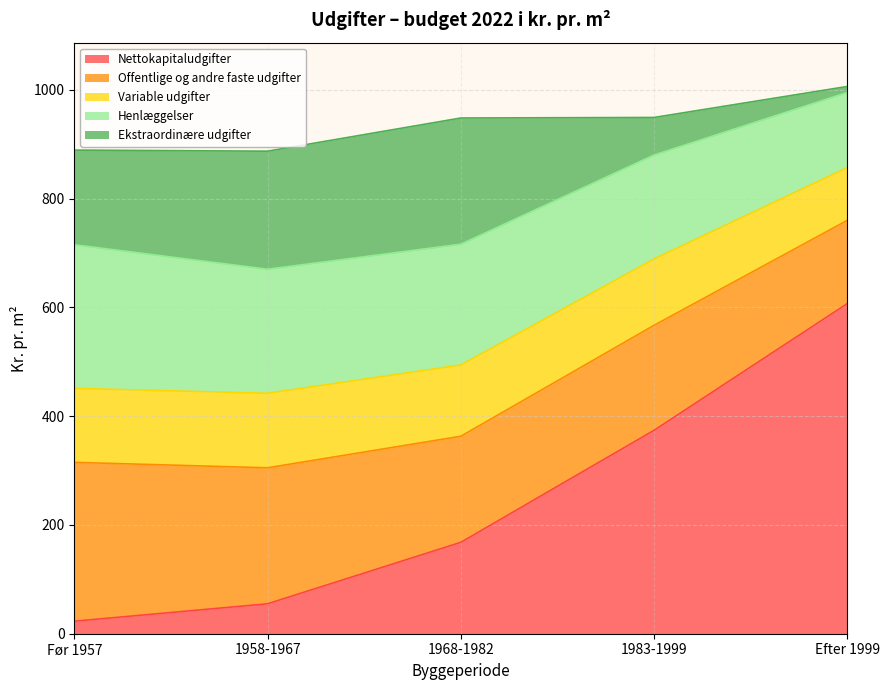

What is the value of the Nettokapitaludgifter point at the 5th from the left?

607